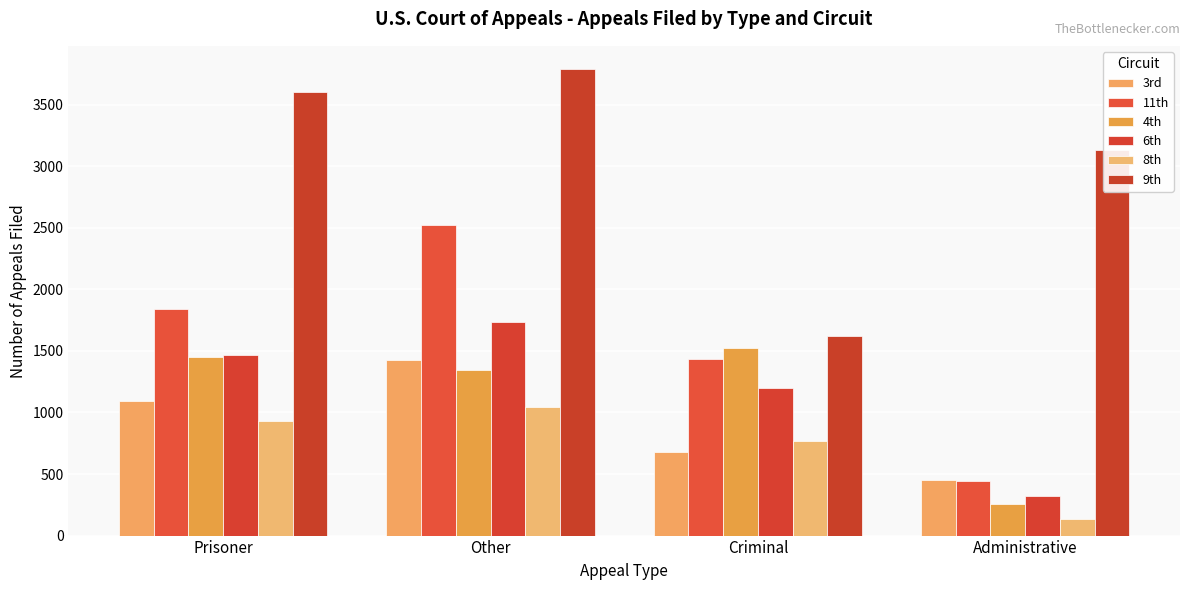

Reading right to left, list all the values displayed in this chart.

3rd: Administrative=449	Criminal=678	Other=1423	Prisoner=1095
11th: Administrative=443	Criminal=1433	Other=2518	Prisoner=1839
4th: Administrative=260	Criminal=1526	Other=1341	Prisoner=1449
6th: Administrative=325	Criminal=1202	Other=1732	Prisoner=1466
8th: Administrative=135	Criminal=770	Other=1043	Prisoner=928
9th: Administrative=3130	Criminal=1624	Other=3787	Prisoner=3600